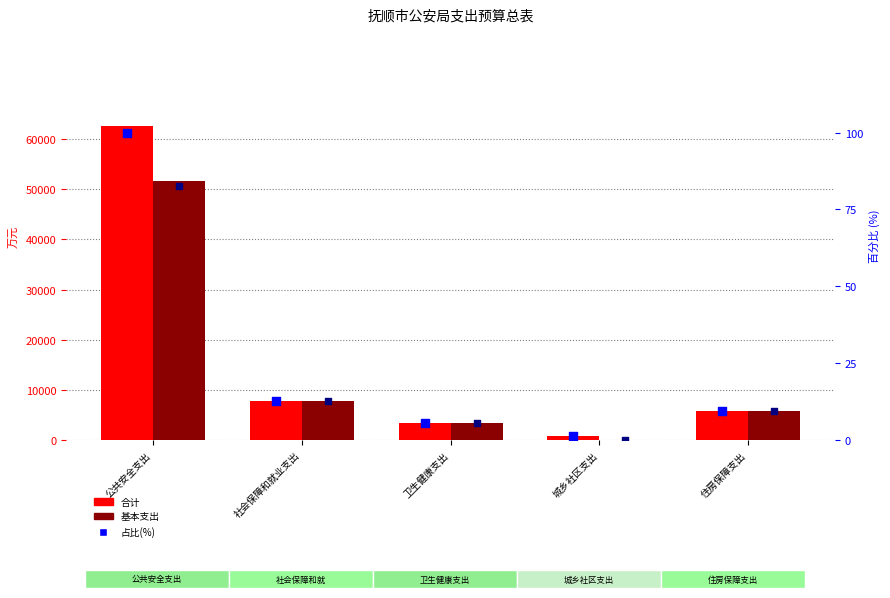

What are all the series names shown in the legend?

合计, 基本支出, 占比(%), 基本支出占比(%)